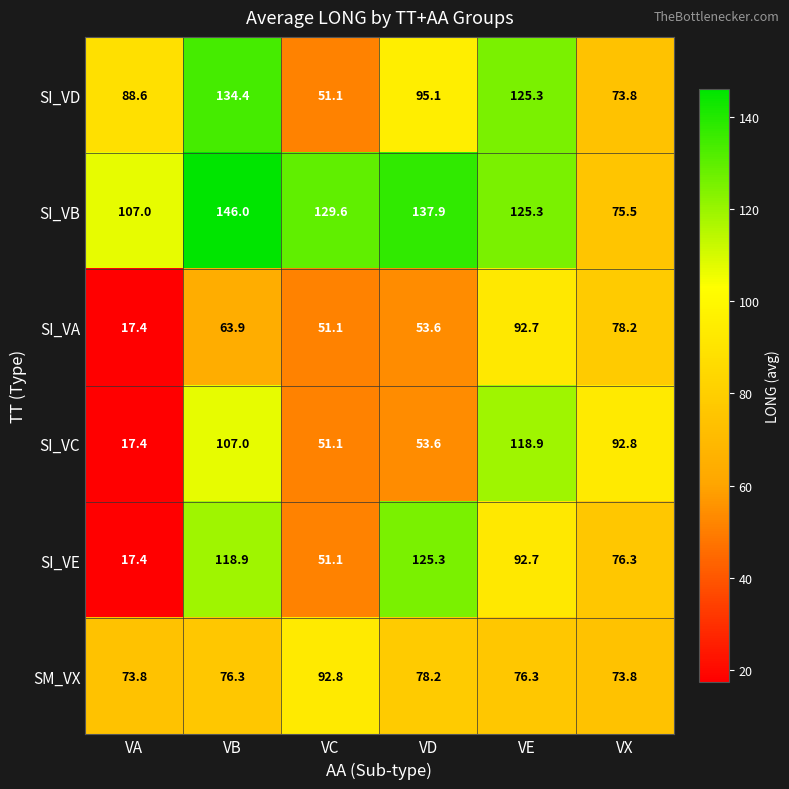

At which label does SI_VB first exceed 129?

VB